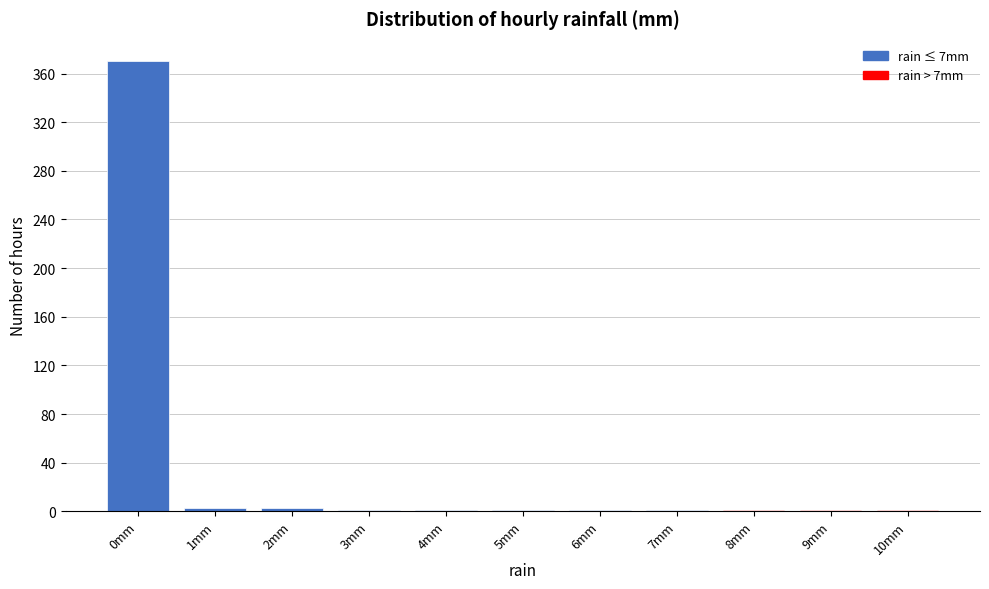

Reading left to right, transcribe all the data shown in this chart.

0mm=370	1mm=3	2mm=3	3mm=1	4mm=1	5mm=1	6mm=1	7mm=1	8mm=1	9mm=1	10mm=1